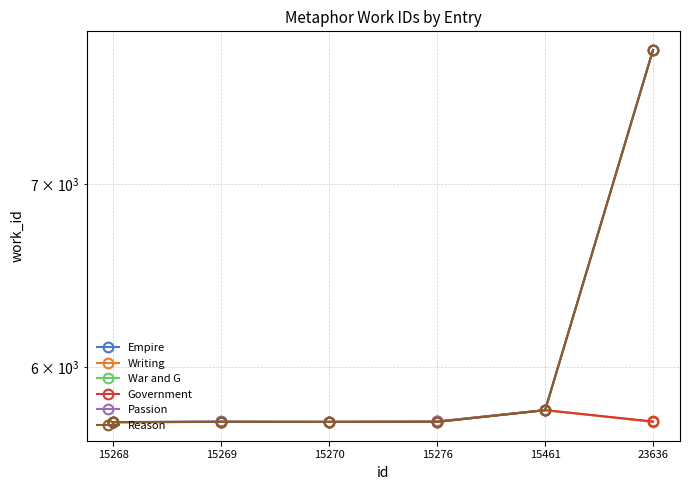

Reading left to right, transcribe all the data shown in this chart.

Empire: 5729	5732	5730	5732	5787	7837
Writing: 5729	5730	5730	5732	5787	5730
War and G: 5729	5730	5730	5730	5787	7837
Government: 5729	5730	5730	5730	5787	5732
Passion: 5729	5730	5730	5732	5787	7837
Reason: 5729	5730	5730	5730	5787	7837